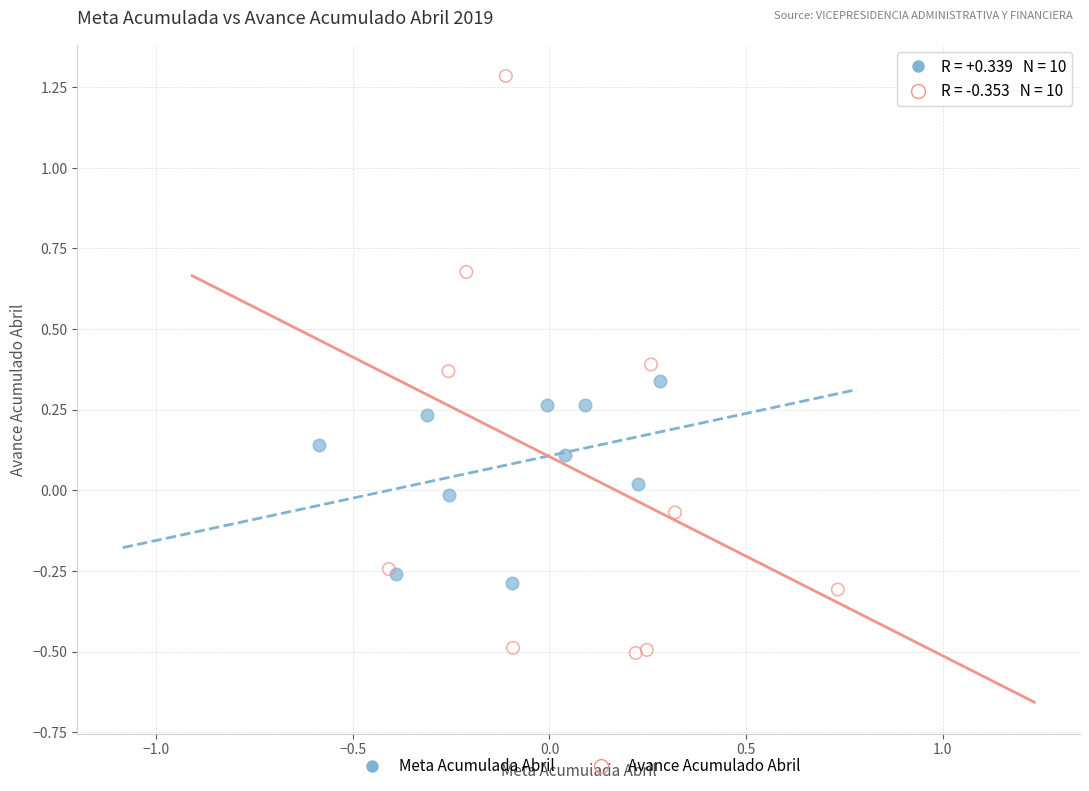

Which series contains the highest Y value?

Avance Acumulado Abril